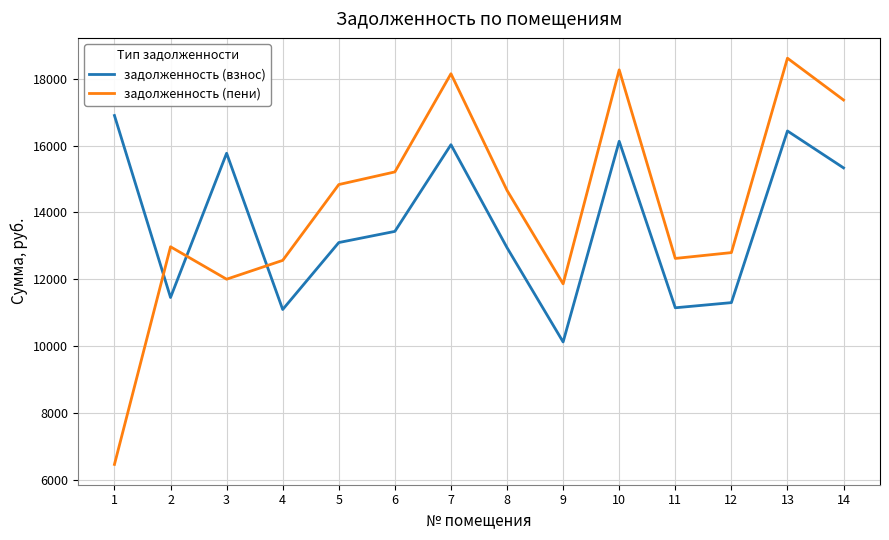

List the series in order of their peak value, highest first.

задолженность (пени), задолженность (взнос)